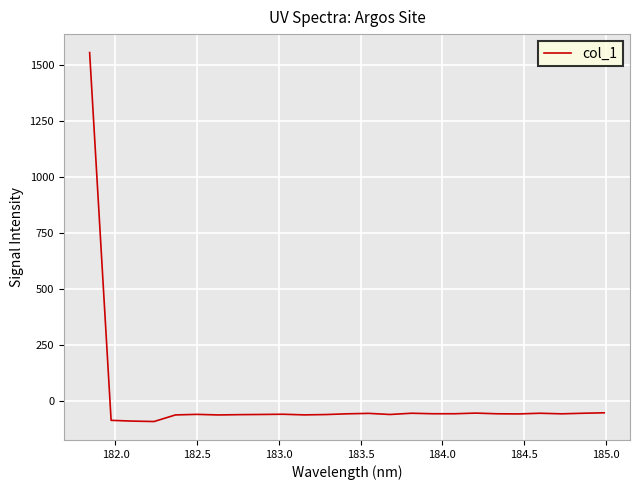

What is the difference between the maximum and minimum values?

1645.5